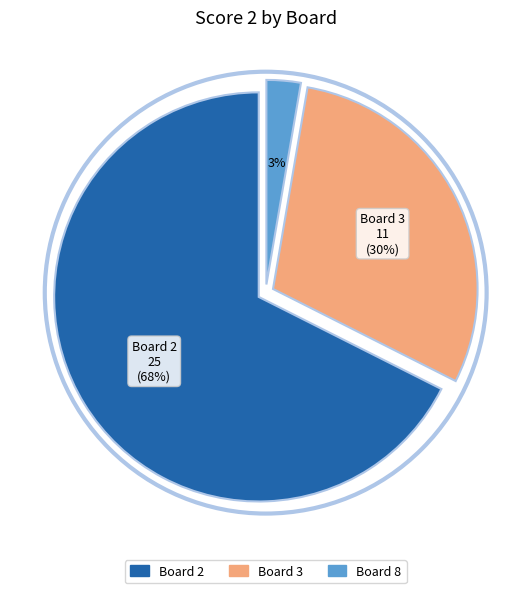

To the nearest percent, what is the average slice percentage?

33%